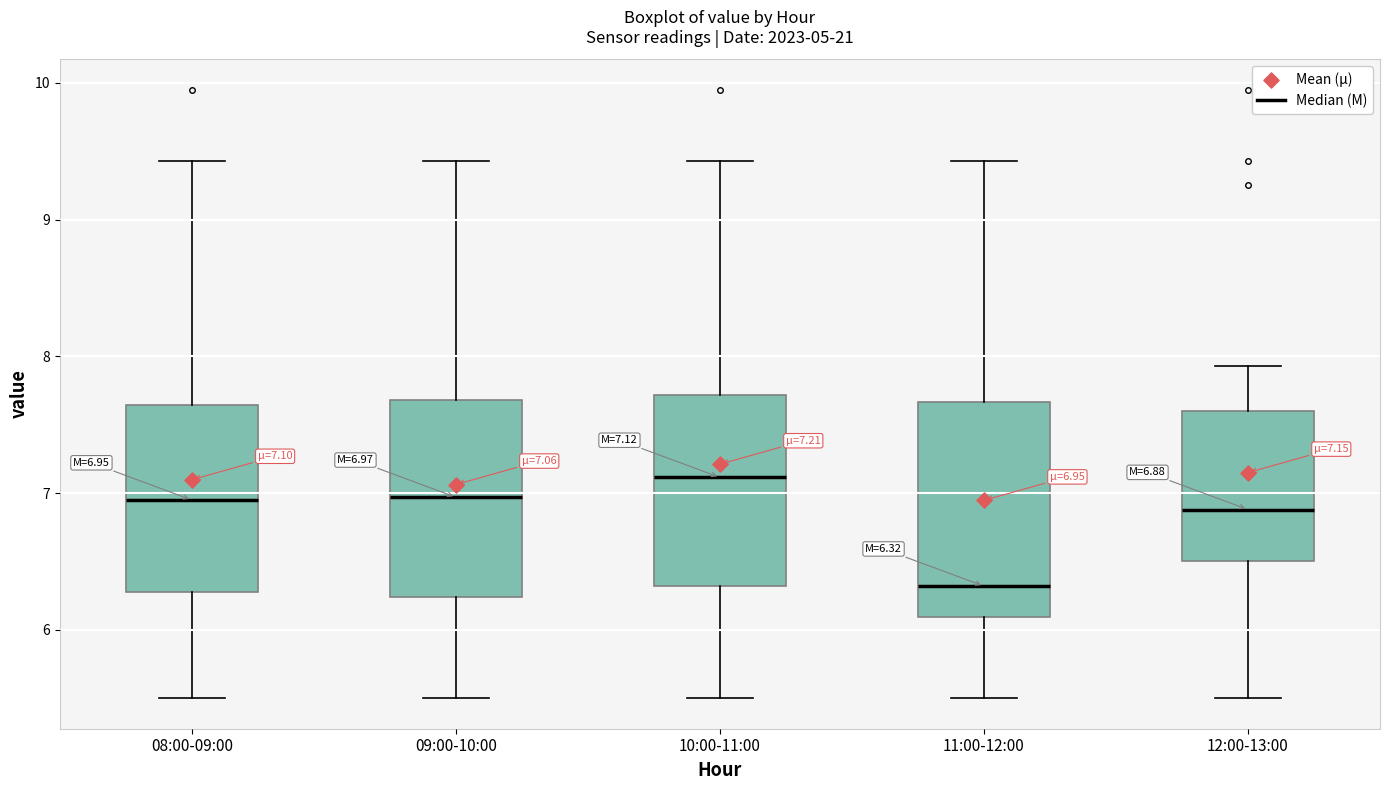

Comparing the boxes themselves (not the whiskers), which one is the tallest?

11:00-12:00